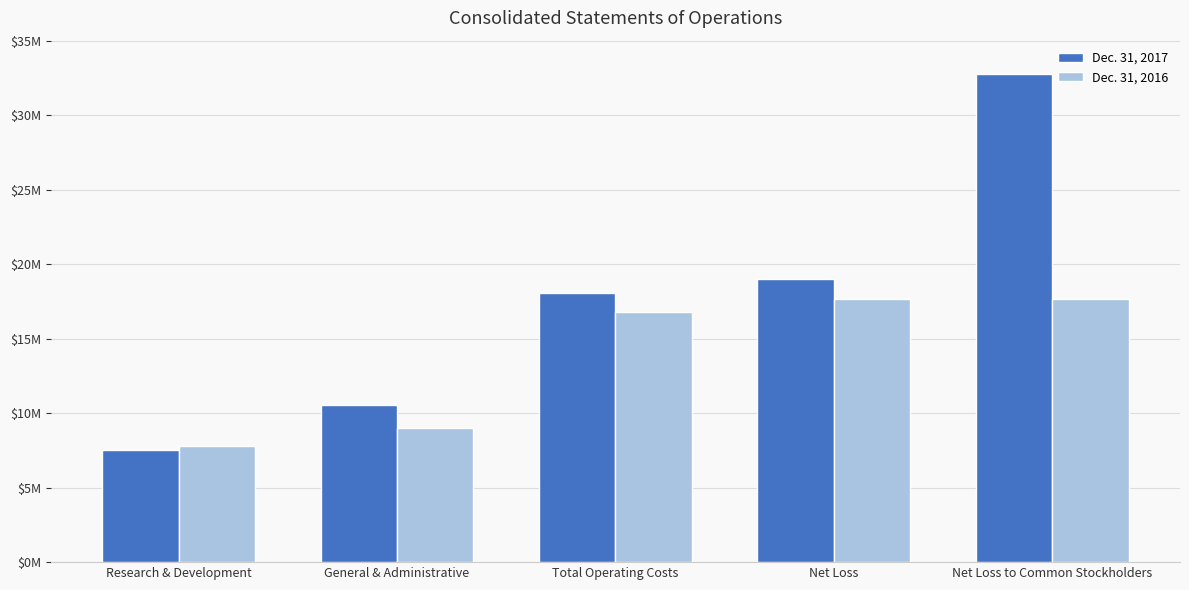

What is the approximate value of Dec. 31, 2016 at Net Loss to Common Stockholders, to the nearest 100?

17660500